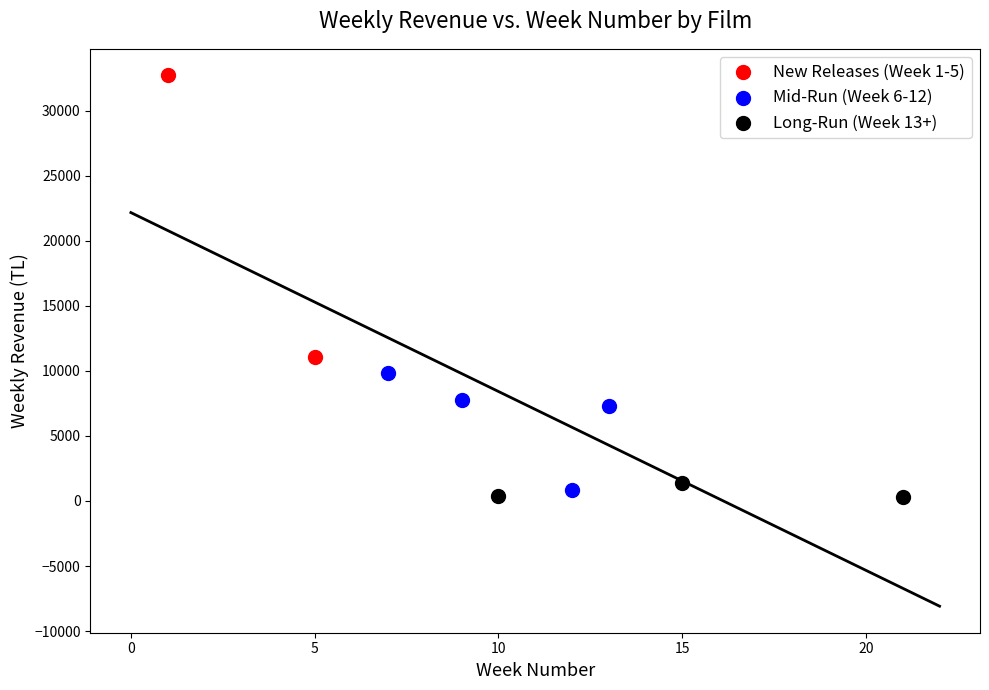

What are all the series names shown in the legend?

New Releases (Week 1-5), Mid-Run (Week 6-12), Long-Run (Week 13+)